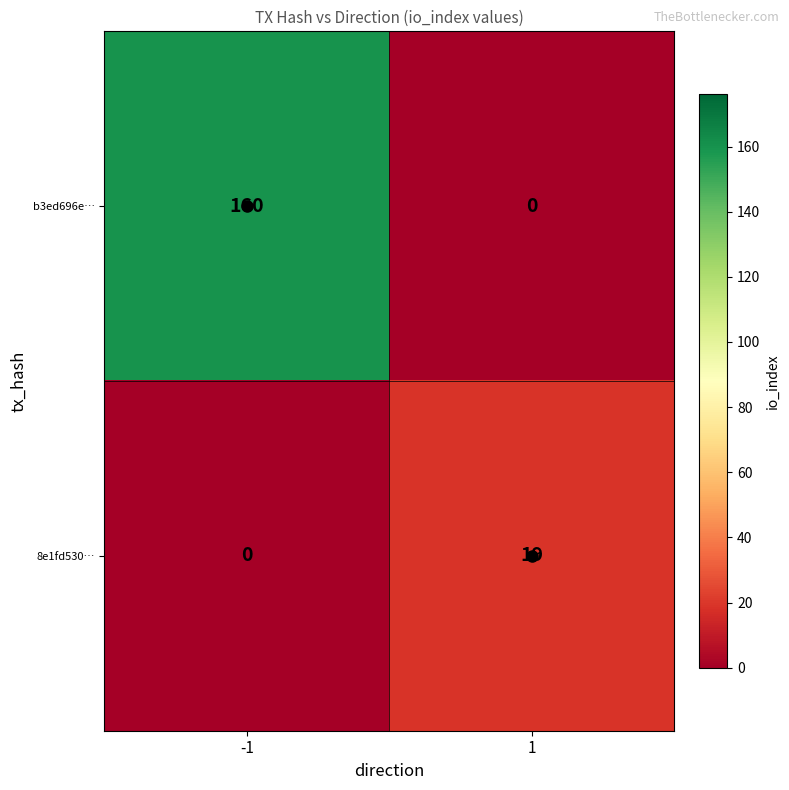

What is the maximum value for 8e1fd530…?

19